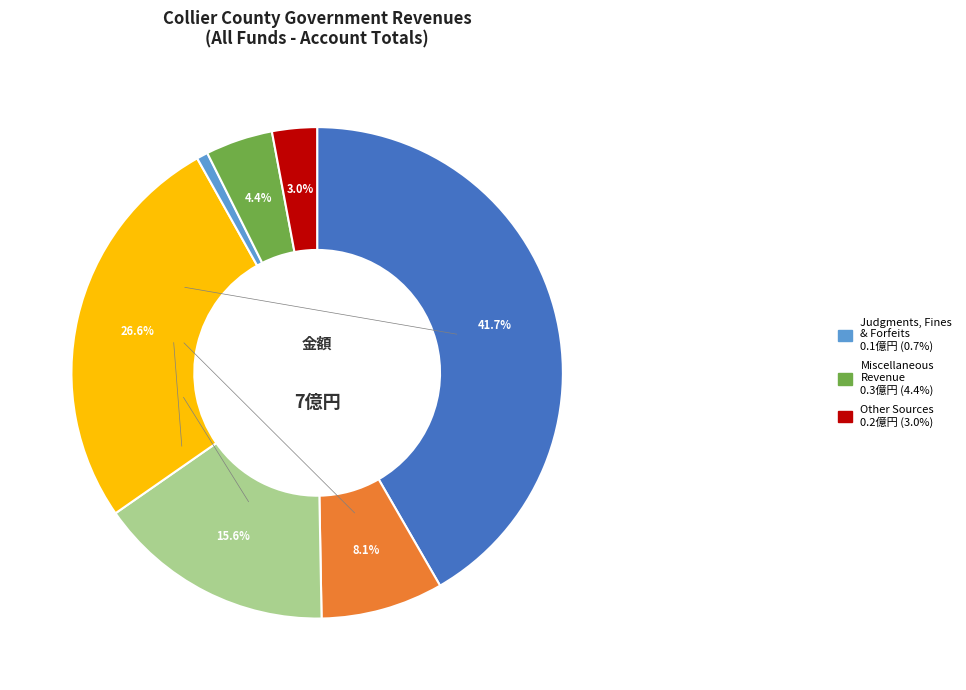

Does any single category account for the majority?

No